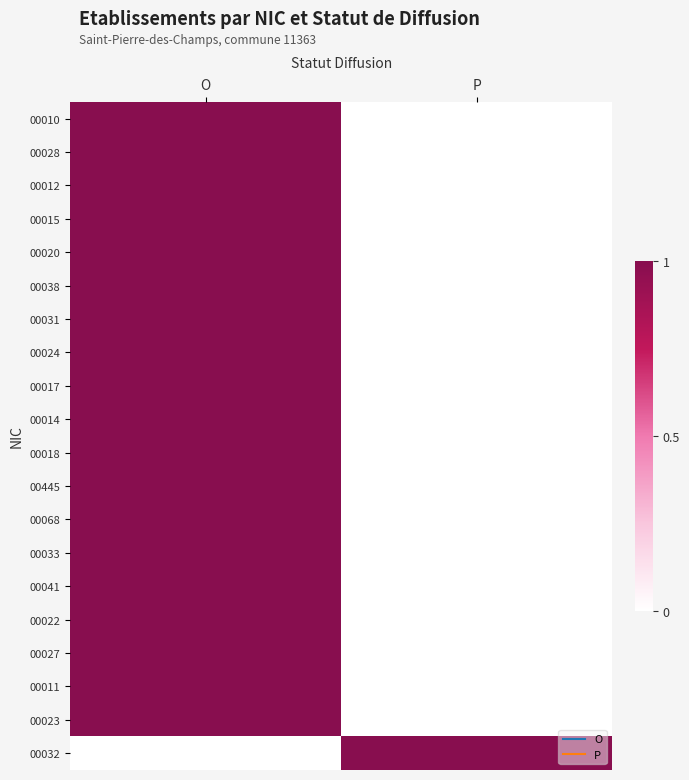

Which category has the highest value across all series?

O